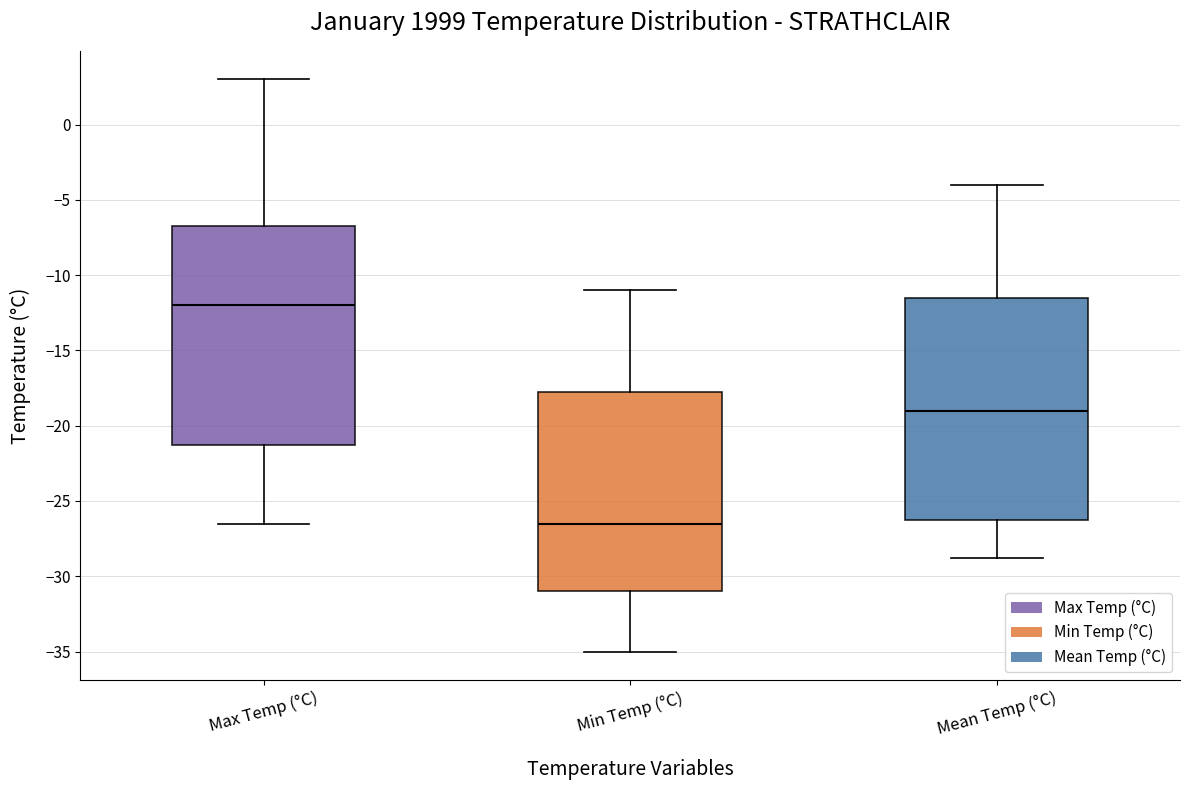

Where is the upper edge of the box for Mean Temp (°C) on the y-axis? The values are not printed on the chart, so give them approximately, as read against the axis.

-11.5